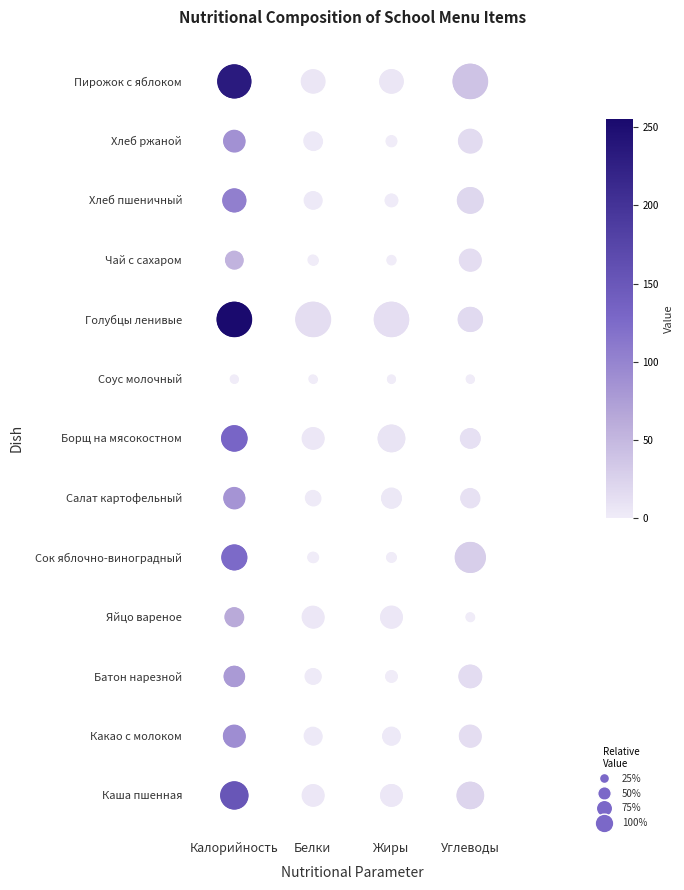

Rank the series by their maximum value, from highest to lowest.

Калорийность, Белки, Жиры, Углеводы